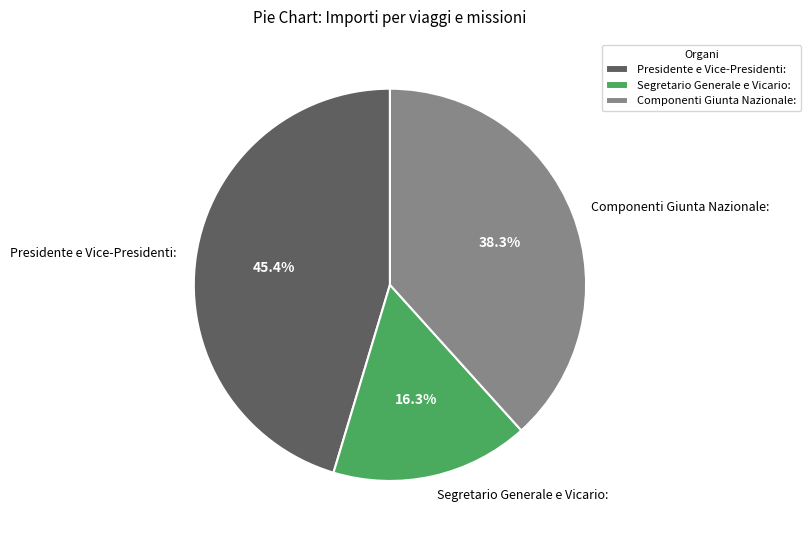

Do Presidente e Vice-Presidenti: and Segretario Generale e Vicario: together represent more than half of the pie?

Yes